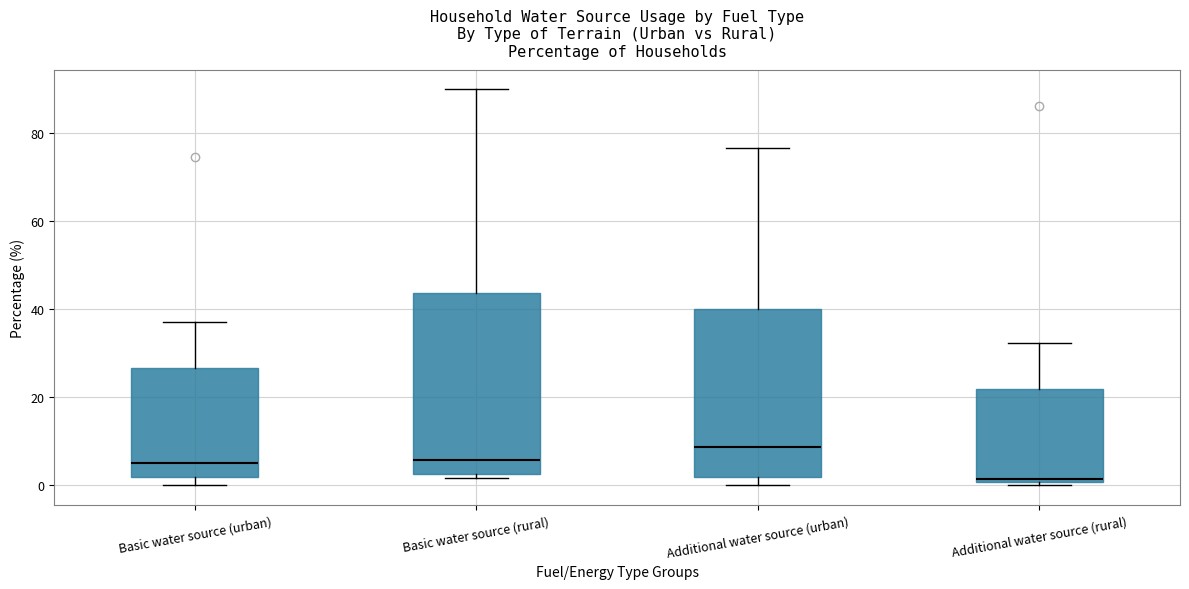

Which box is the tallest, from its lower edge to its upper edge?

Basic water source (rural)